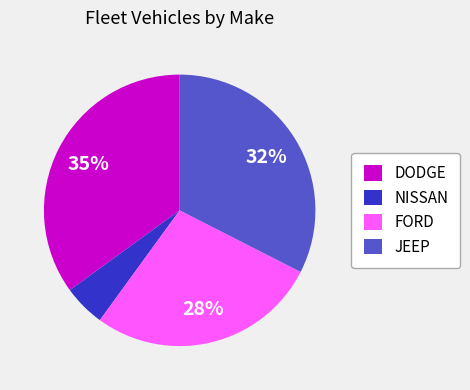

Rank the categories by value from highest to lowest.

DODGE, JEEP, FORD, NISSAN